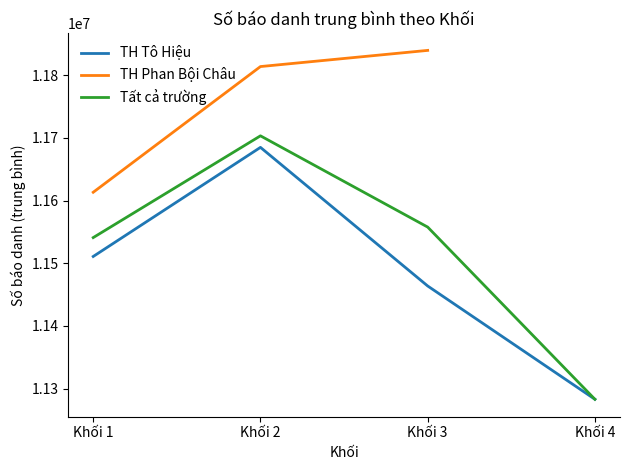

Is this an area chart (filled region under the line)?

No